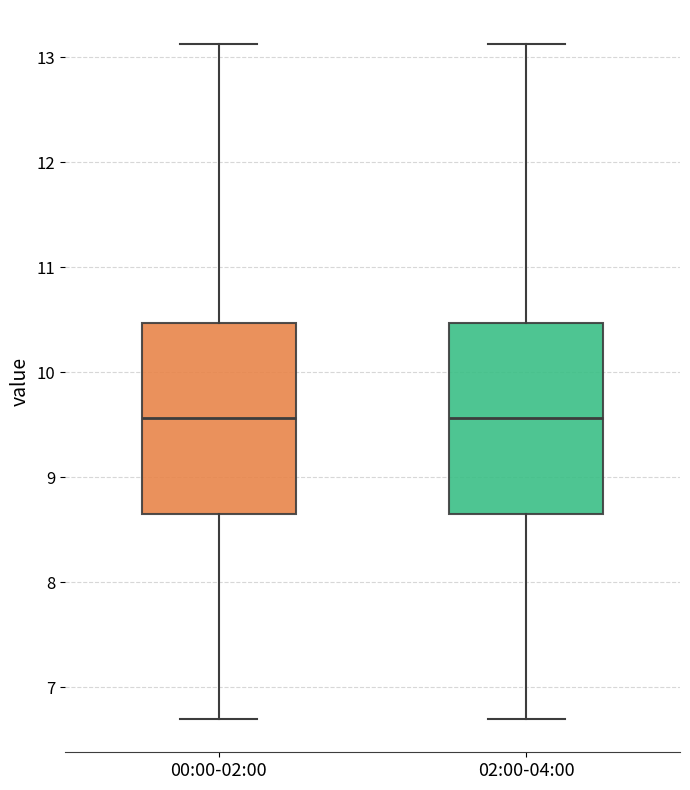

Reading left to right, read every box against the y-axis: the position of its median line, the range the box covers, and the ends of its whiskers. The values are not printed on the chart, so give them approximately, as read against the axis.

00:00-02:00: median 9.6, box 8.6 to 10.5, whiskers 6.7 to 13.1
02:00-04:00: median 9.6, box 8.6 to 10.5, whiskers 6.7 to 13.1